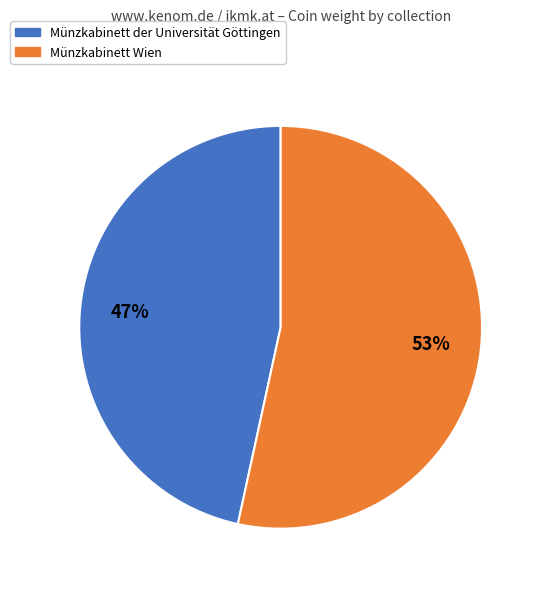

To the nearest percent, what is the combined percentage of Münzkabinett Wien and Münzkabinett der Universität Göttingen?

100%